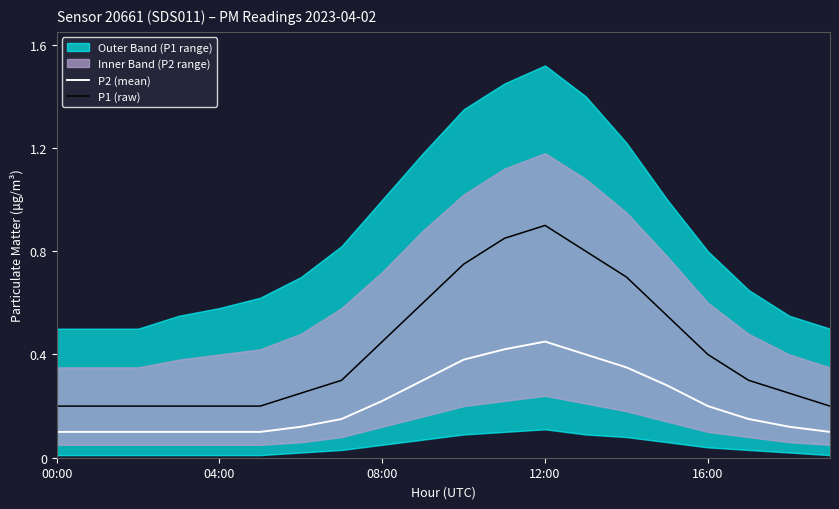

At which label is P2 (mean) closest to 0?

00:00